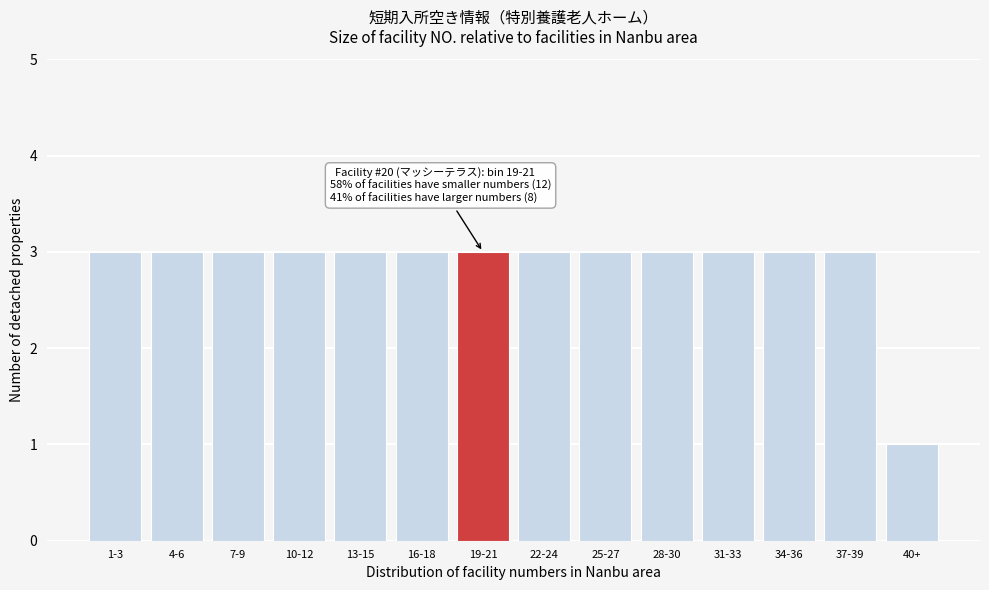

Reading left to right, transcribe all the data shown in this chart.

1-3=3	4-6=3	7-9=3	10-12=3	13-15=3	16-18=3	19-21=3	22-24=3	25-27=3	28-30=3	31-33=3	34-36=3	37-39=3	40+=1